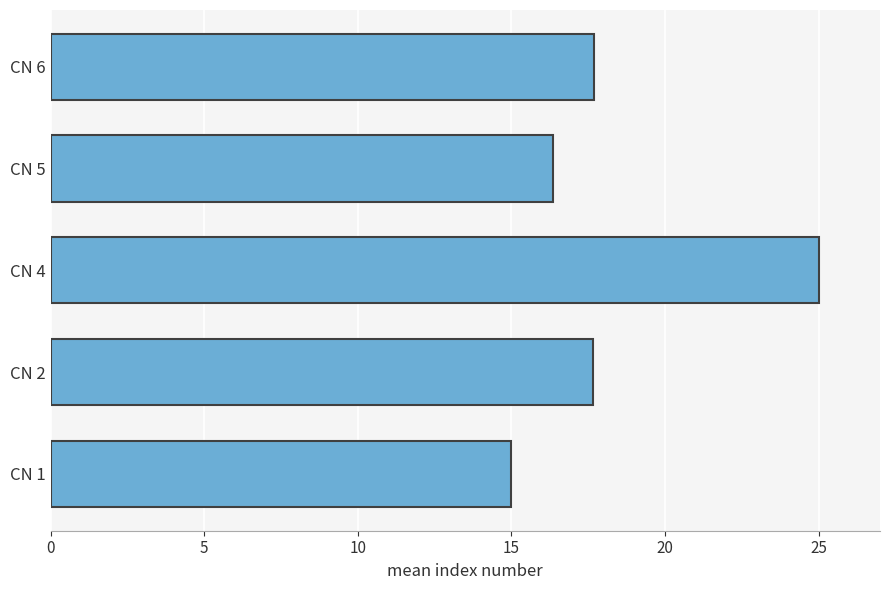

What is the sum of all values?

91.7